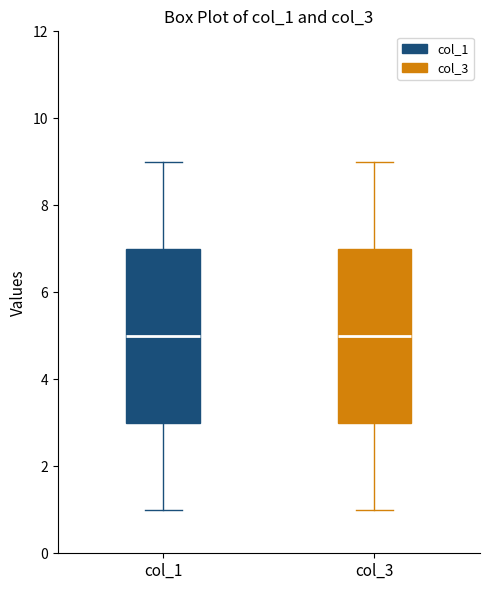

Reading left to right, transcribe this box plot: for each box, give where its median line is, the range the box spans, and where its two whiskers end, as read against the y-axis. The values are not printed on the chart, so give them approximately, as read against the axis.

col_1: median 5, box 3 to 7, whiskers 1 to 9
col_3: median 5, box 3 to 7, whiskers 1 to 9